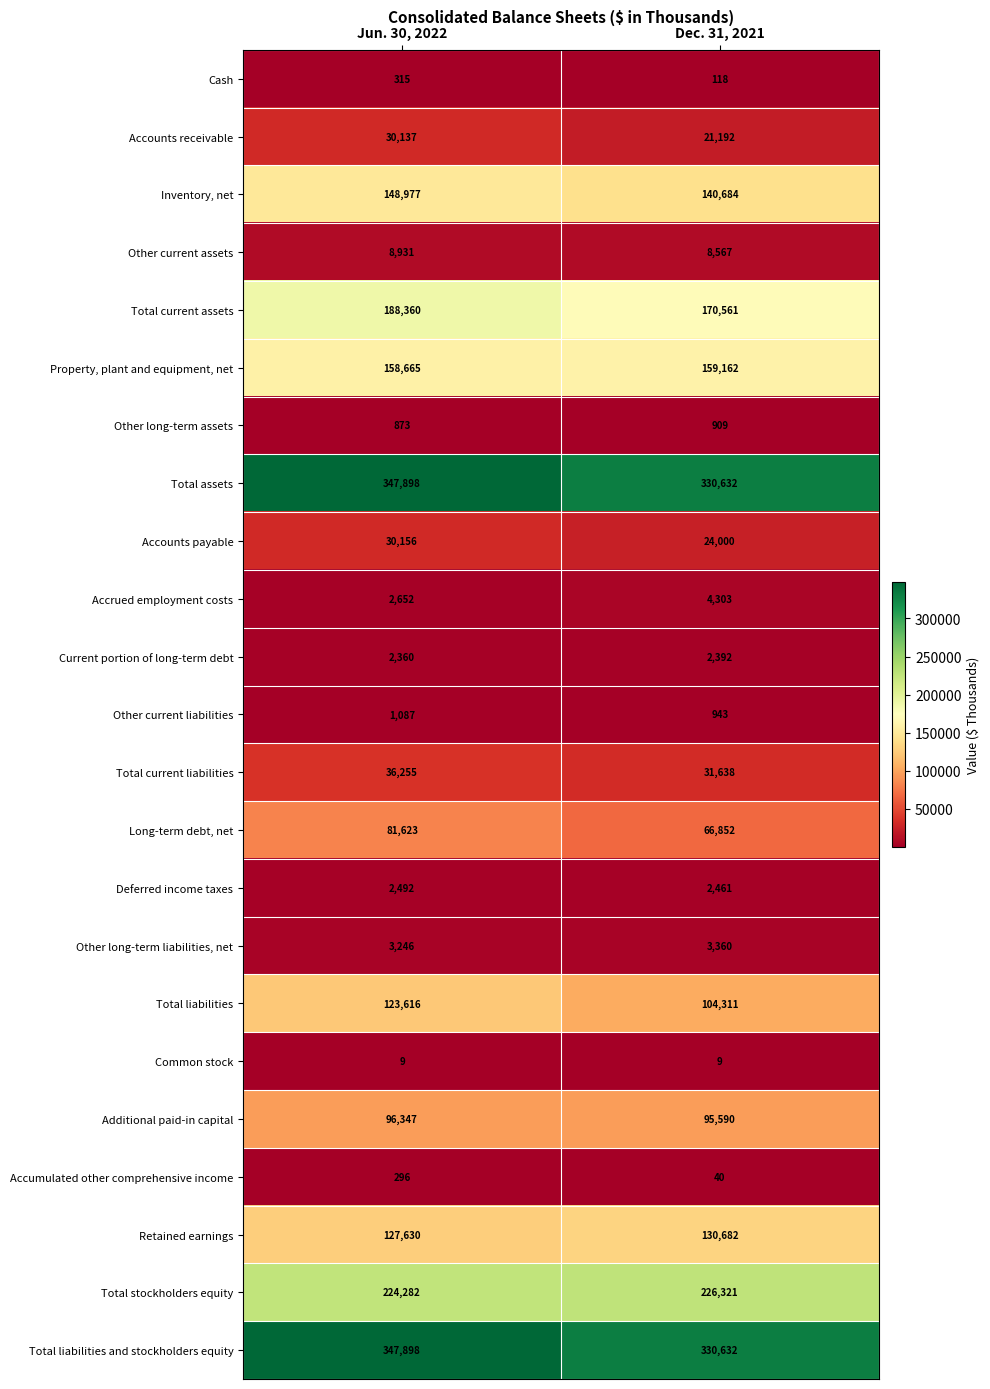

True or false: Total current assets has a value of 170561 at Dec. 31, 2021.

True